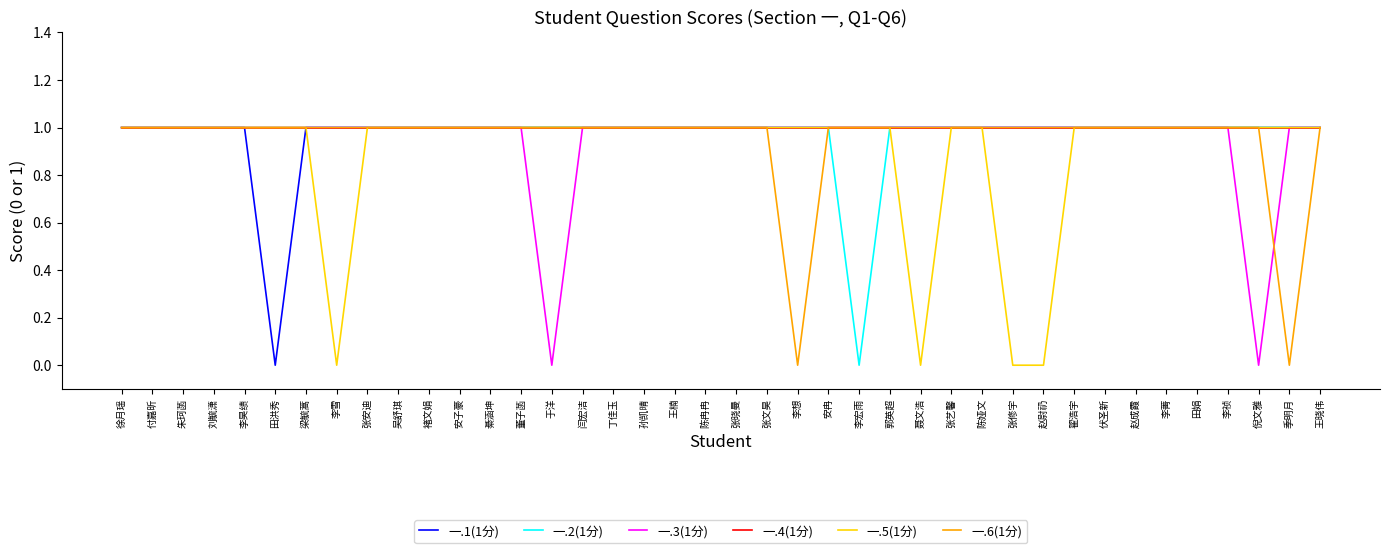

Between 张晓曼 and 赵尉礽, which series saw the biggest shift?

一.5(1分)